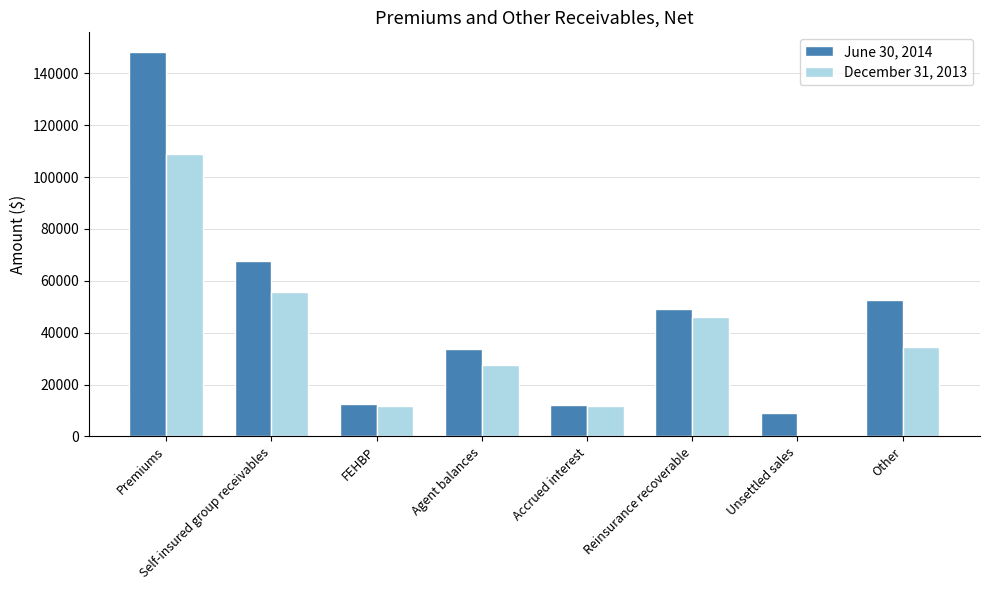

What is the highest value of the December 31, 2013 series?

108963